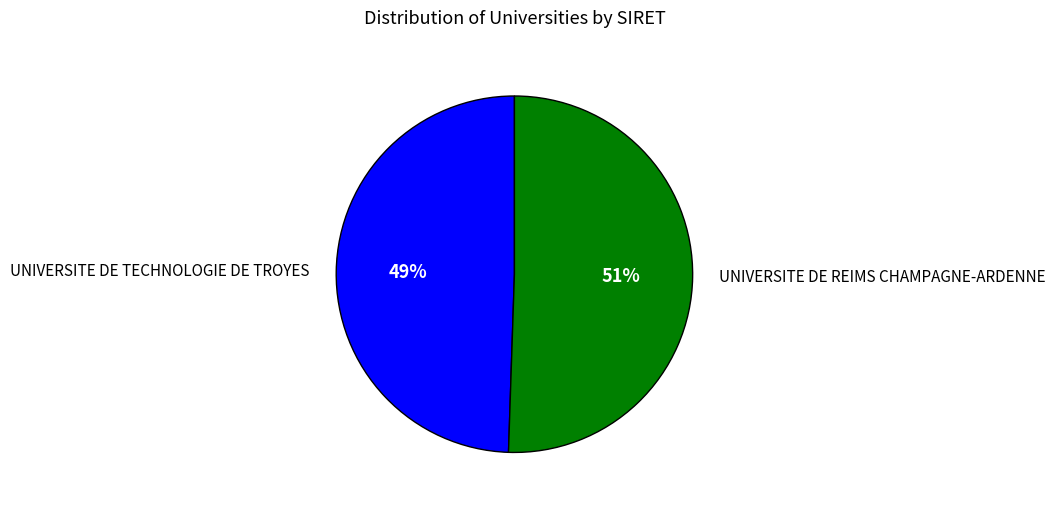

Approximately how many times larger is the value at UNIVERSITE DE TECHNOLOGIE DE TROYES compared to UNIVERSITE DE REIMS CHAMPAGNE-ARDENNE?

1.0